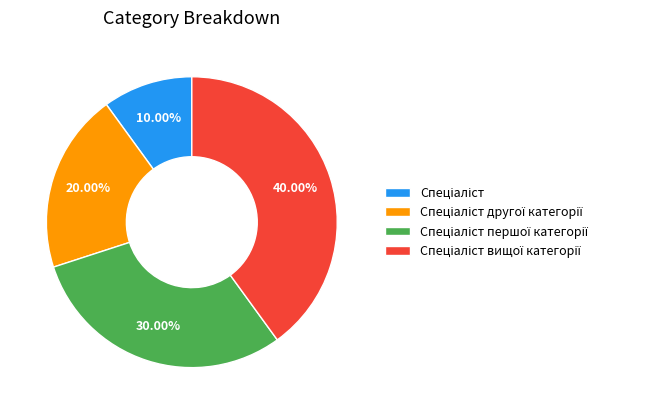

Is there a majority slice in this chart?

No